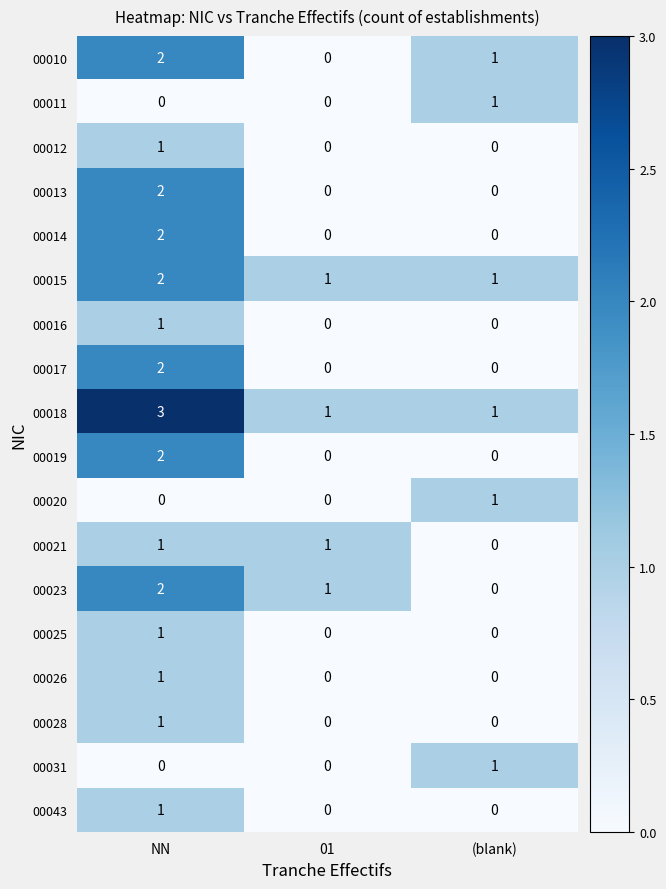

Which series has the largest total across all categories?

00018